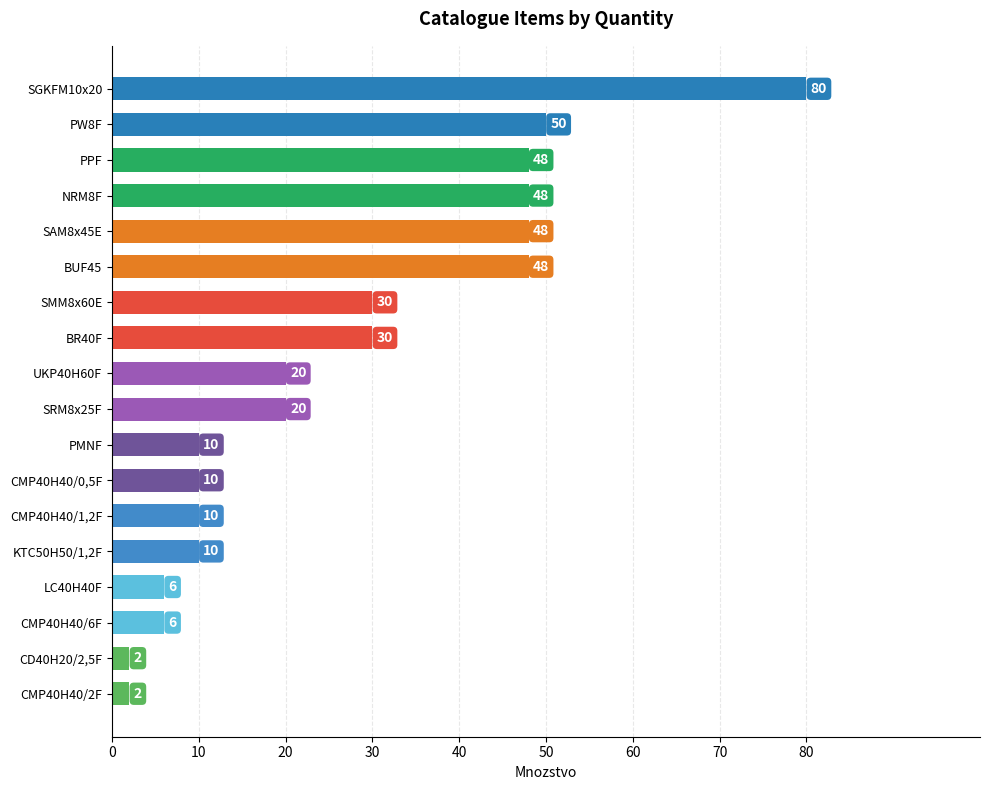

What is the difference between the second highest and minimum values?

48